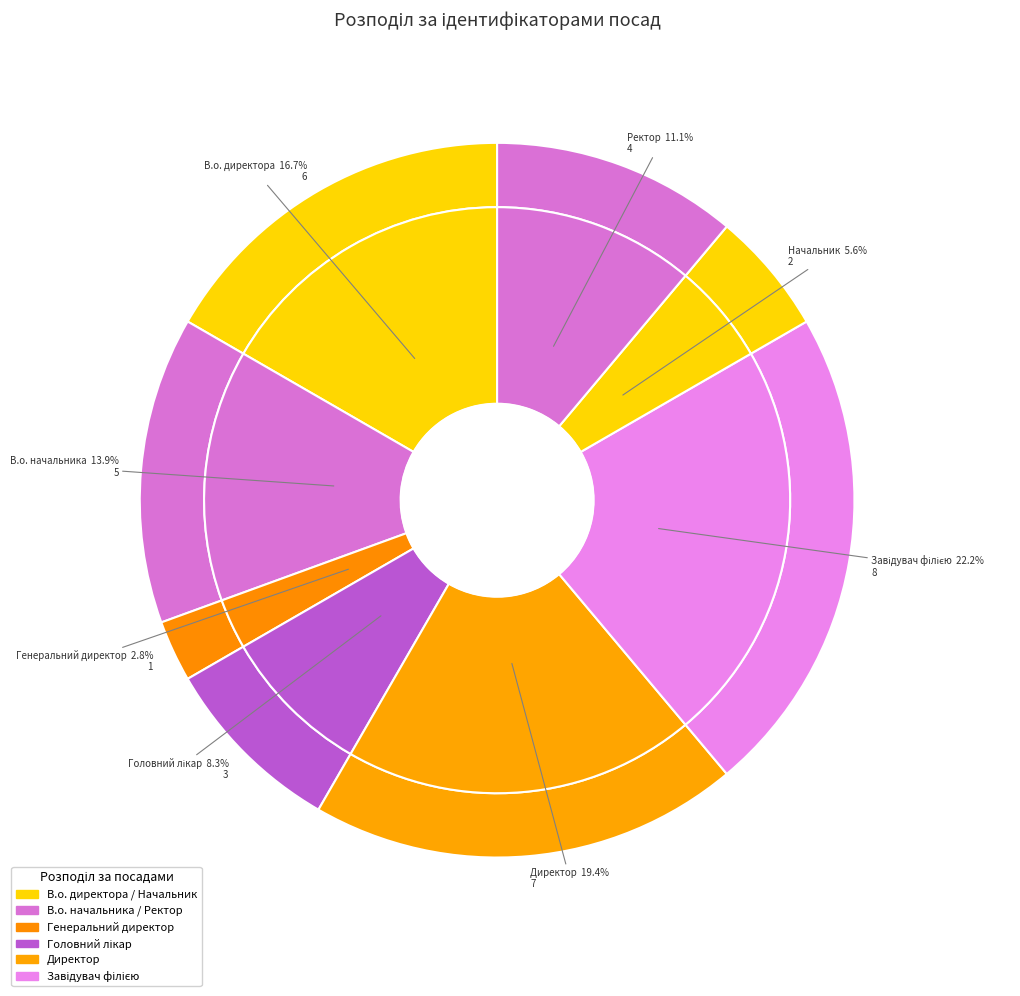

Is there a majority slice in this chart?

No